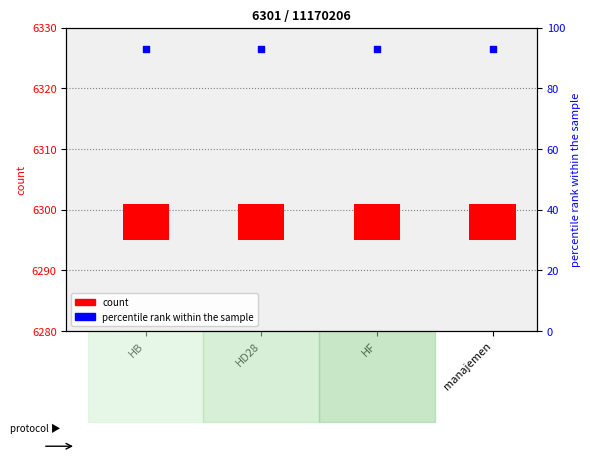

At which category is the sum across all series the highest?

HB